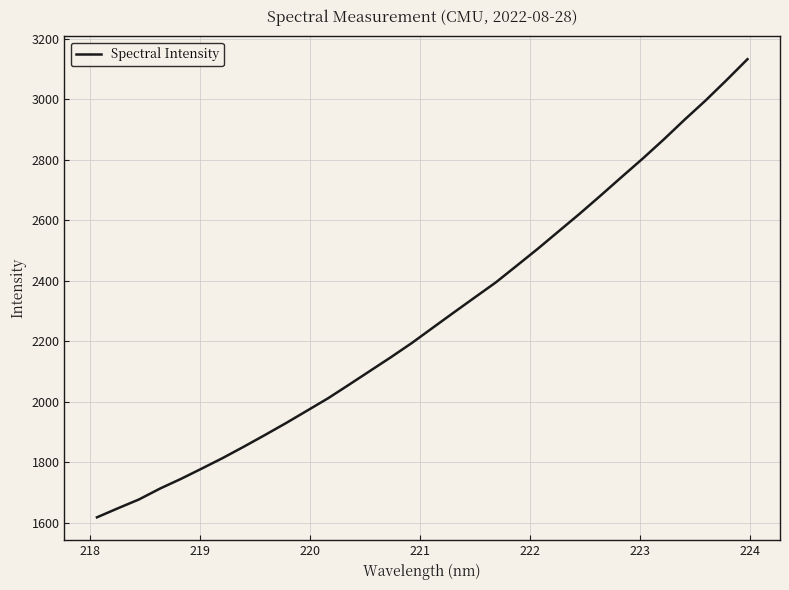

What is the greatest value displayed?

3131.8